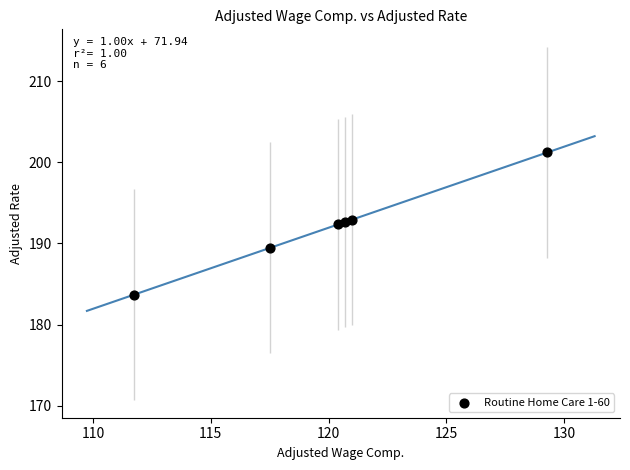

What is the range of X values (max minus min)?

17.5